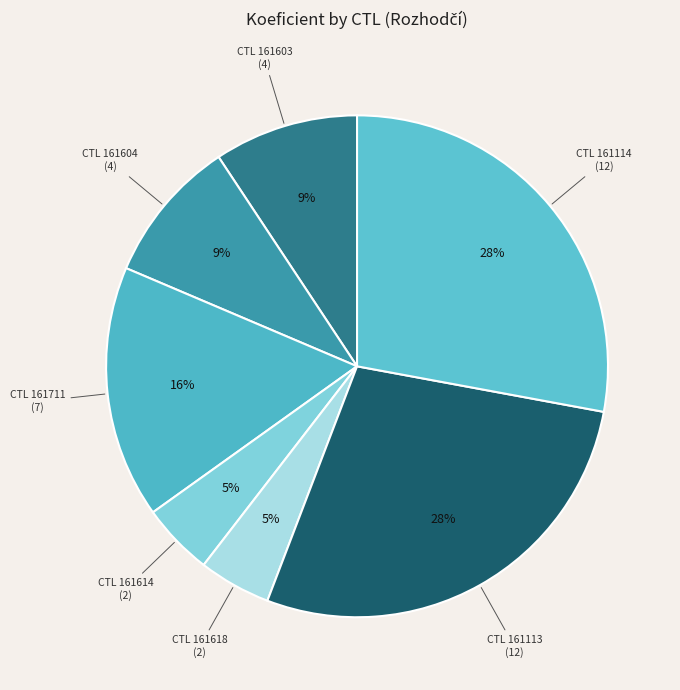

Is there any slice that represents more than half of the pie?

No